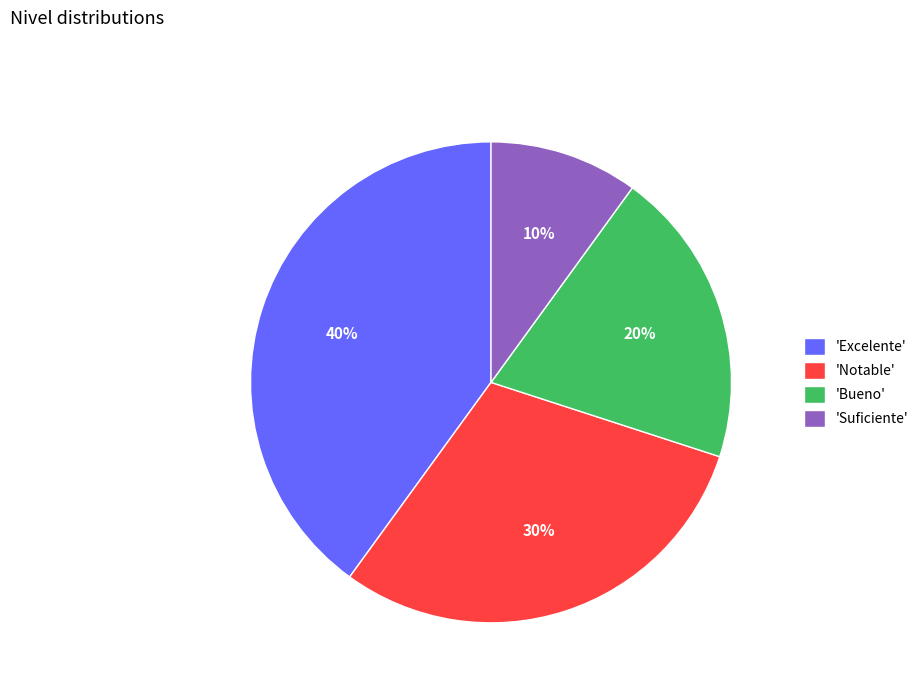

Do 'Excelente' and 'Notable' together represent more than half of the pie?

Yes